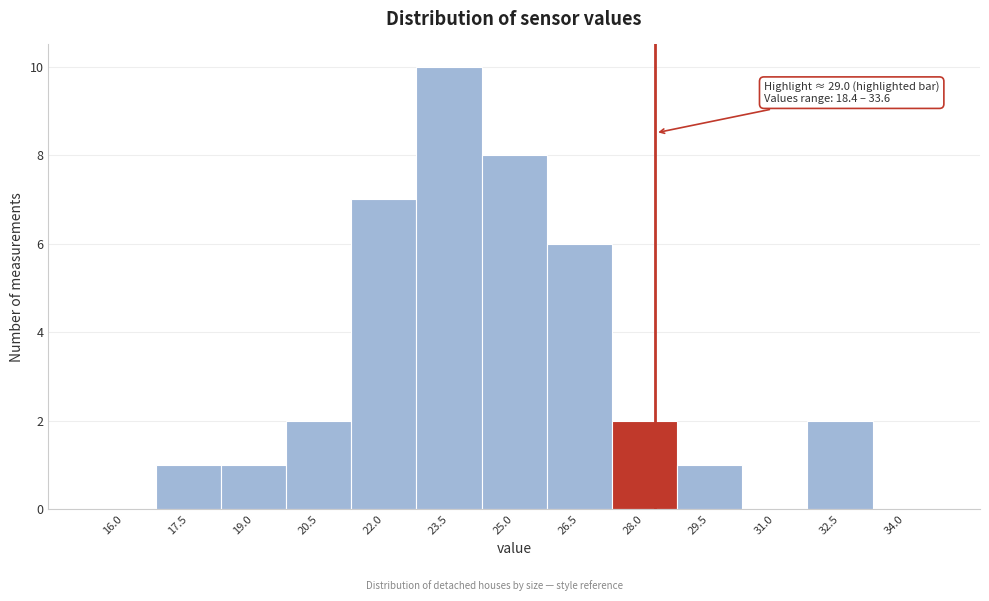

Reading right to left, list all the values displayed in this chart.

34.0=0	32.5=2	31.0=0	29.5=1	28.0=2	26.5=6	25.0=8	23.5=10	22.0=7	20.5=2	19.0=1	17.5=1	16.0=0